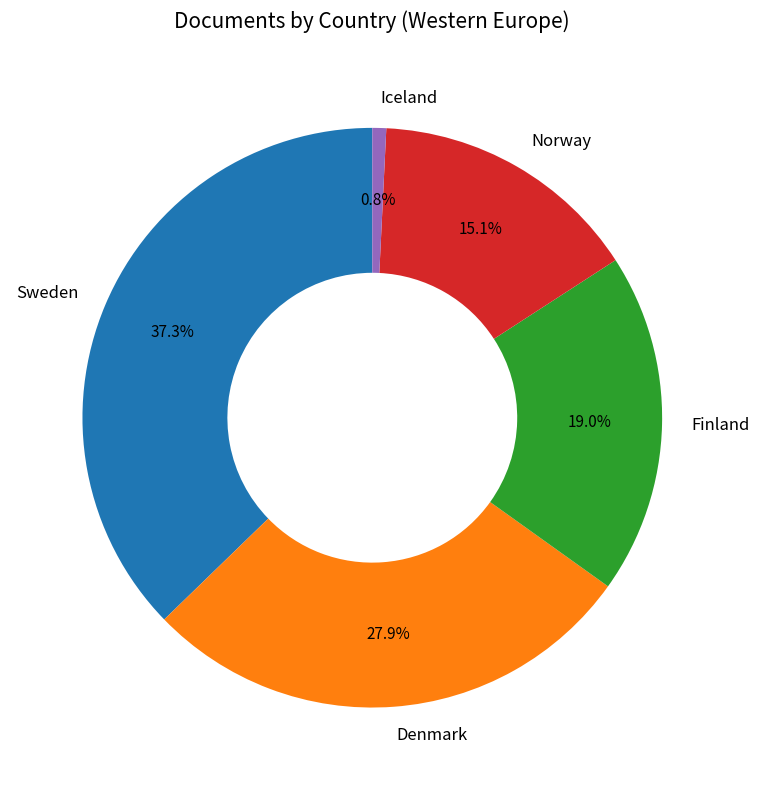

To the nearest percent, what is the difference between the Sweden and Norway slice percentages?

22%